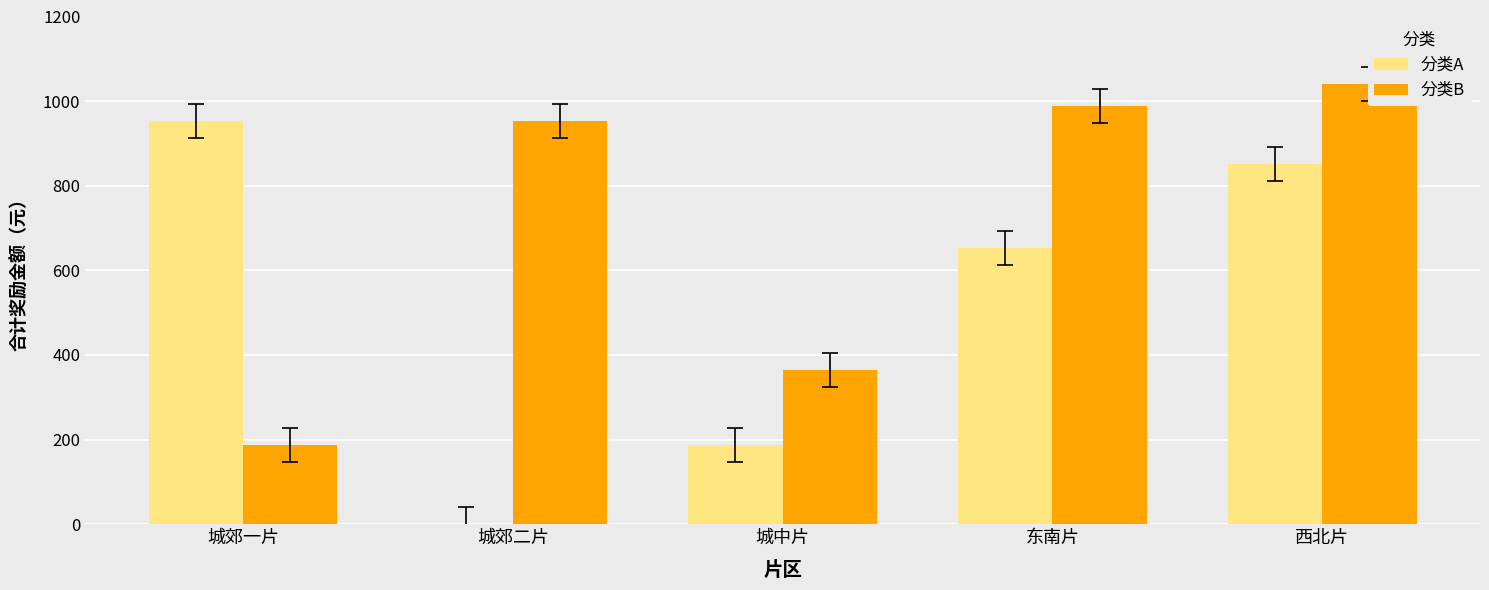

Reading right to left, transcribe all the data shown in this chart.

分类A: 852	652	188	0	952
分类B: 1040	988	364	952	188